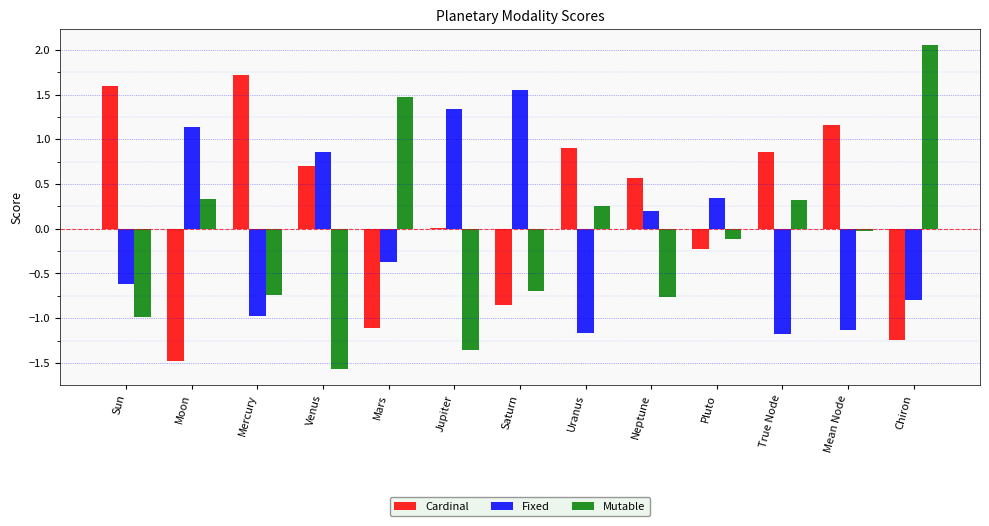

How many series are shown in this chart?

3